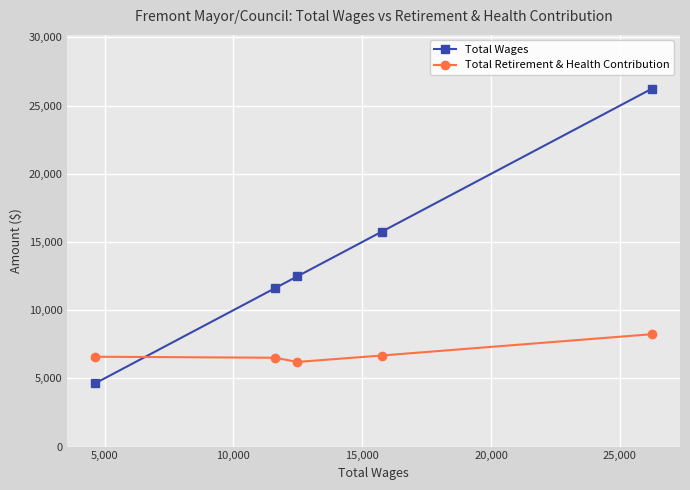

Which series has the largest total across all categories?

Total Wages